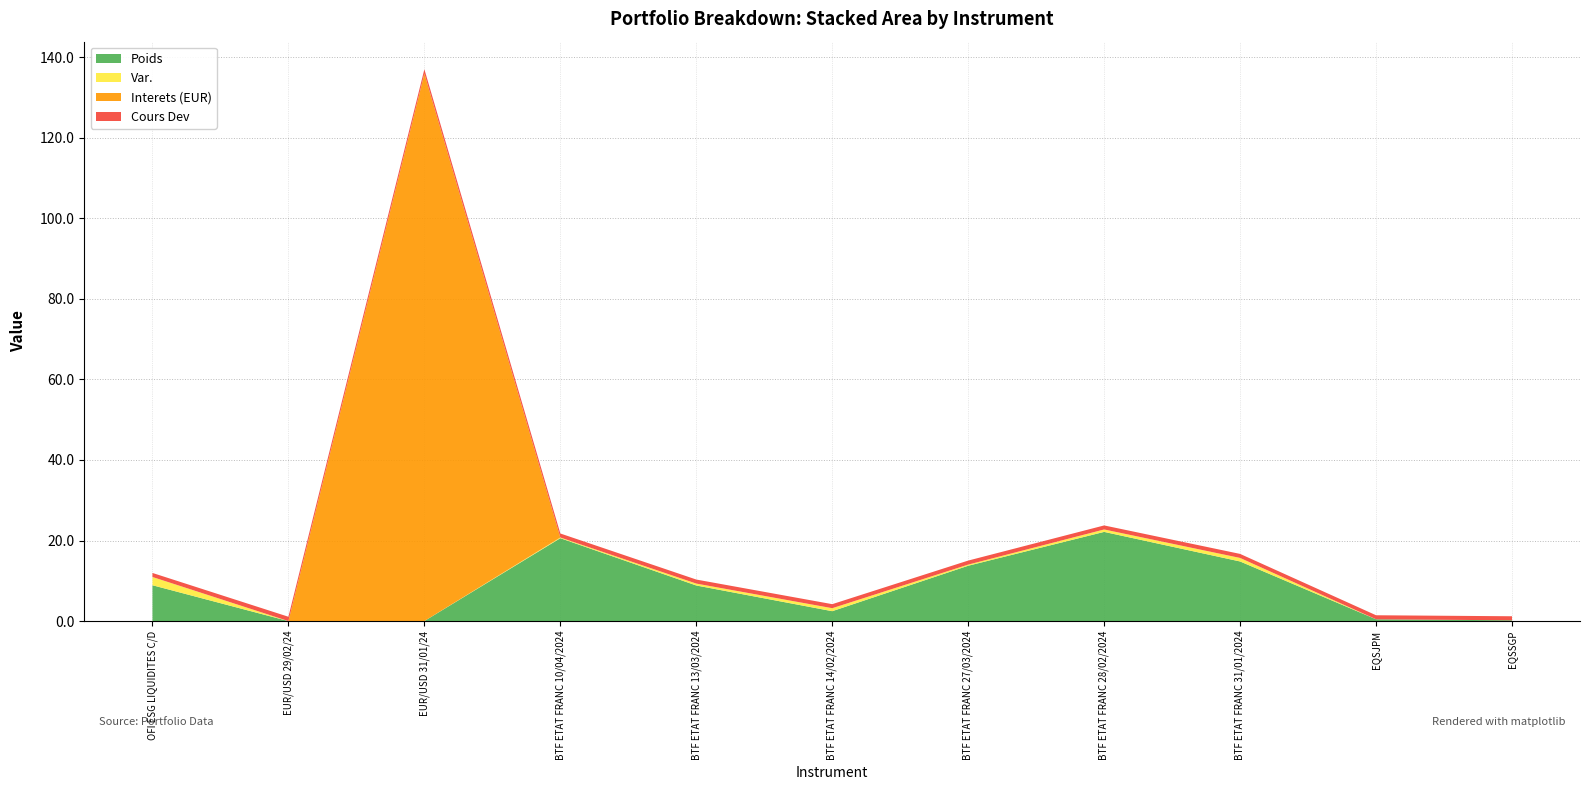

Reading left to right, extract all data points from this chart.

Poids: OFI ESG LIQUIDITES C/D=8.9	EUR/USD 29/02/24=0.0	EUR/USD 31/01/24=0.0	BTF ETAT FRANC 10/04/2024=20.6	BTF ETAT FRANC 13/03/2024=8.8	BTF ETAT FRANC 14/02/2024=2.5	BTF ETAT FRANC 27/03/2024=13.7	BTF ETAT FRANC 28/02/2024=22.1	BTF ETAT FRANC 31/01/2024=14.8	EQSJPM=0.5	EQSSGP=0.2
Var.: OFI ESG LIQUIDITES C/D=2.1	EUR/USD 29/02/24=0.0	EUR/USD 31/01/24=0.0	BTF ETAT FRANC 10/04/2024=0.2	BTF ETAT FRANC 13/03/2024=0.5	BTF ETAT FRANC 14/02/2024=0.7	BTF ETAT FRANC 27/03/2024=0.3	BTF ETAT FRANC 28/02/2024=0.6	BTF ETAT FRANC 31/01/2024=0.9	EQSJPM=0.0	EQSSGP=0.0
Interets (EUR): OFI ESG LIQUIDITES C/D=0.0	EUR/USD 29/02/24=0.0	EUR/USD 31/01/24=135.9	BTF ETAT FRANC 10/04/2024=0.0	BTF ETAT FRANC 13/03/2024=0.0	BTF ETAT FRANC 14/02/2024=0.0	BTF ETAT FRANC 27/03/2024=0.0	BTF ETAT FRANC 28/02/2024=0.0	BTF ETAT FRANC 31/01/2024=0.0	EQSJPM=0.0	EQSSGP=0.0
Cours Dev: OFI ESG LIQUIDITES C/D=1.0	EUR/USD 29/02/24=1.1	EUR/USD 31/01/24=1.1	BTF ETAT FRANC 10/04/2024=1.0	BTF ETAT FRANC 13/03/2024=1.0	BTF ETAT FRANC 14/02/2024=1.0	BTF ETAT FRANC 27/03/2024=1.0	BTF ETAT FRANC 28/02/2024=1.0	BTF ETAT FRANC 31/01/2024=1.0	EQSJPM=1.0	EQSSGP=1.0